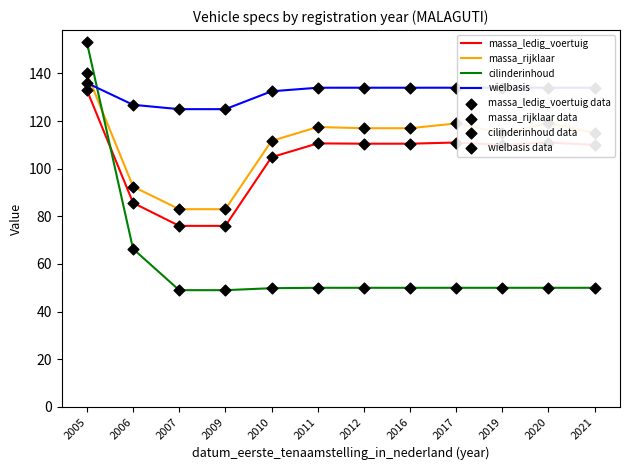

Which series ends up on top after the final intersection of cilinderinhoud and wielbasis?

wielbasis